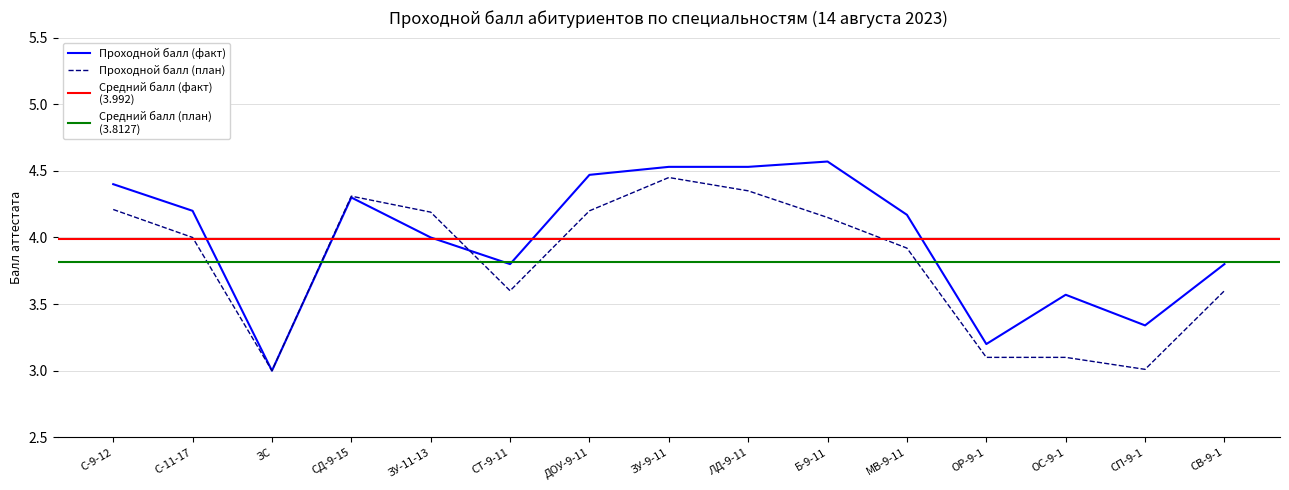

Reading left to right, extract all data points from this chart.

Проходной балл (факт): 4.4	4.2	3.0	4.3	4.0	3.8	4.5	4.5	4.5	4.6	4.2	3.2	3.6	3.3	3.8
Проходной балл (план): 4.2	4.0	3.0	4.3	4.2	3.6	4.2	4.5	4.3	4.2	3.9	3.1	3.1	3.0	3.6